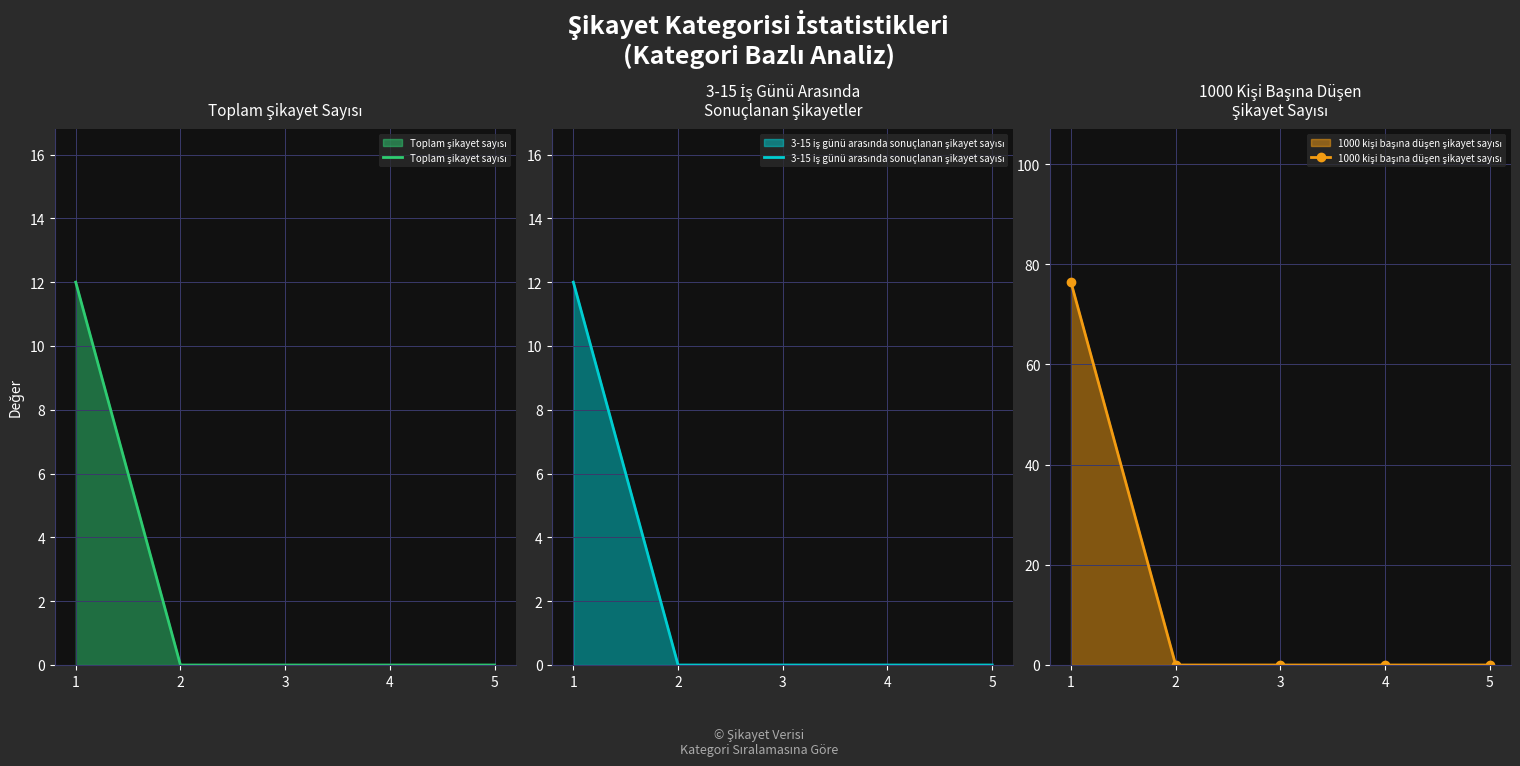

What is the highest value of the 1000 kişi başına düşen şikayet sayısı series?

76.4